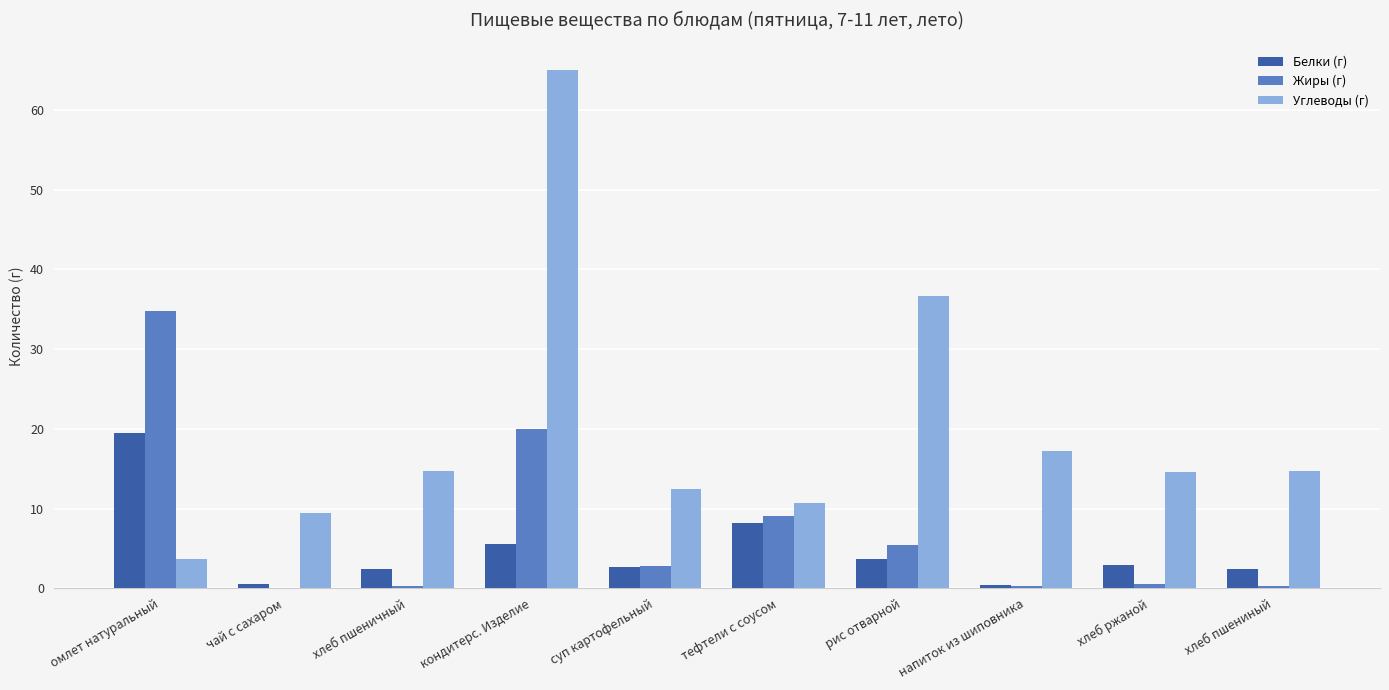

What is the maximum value for Белки (г)?

19.5